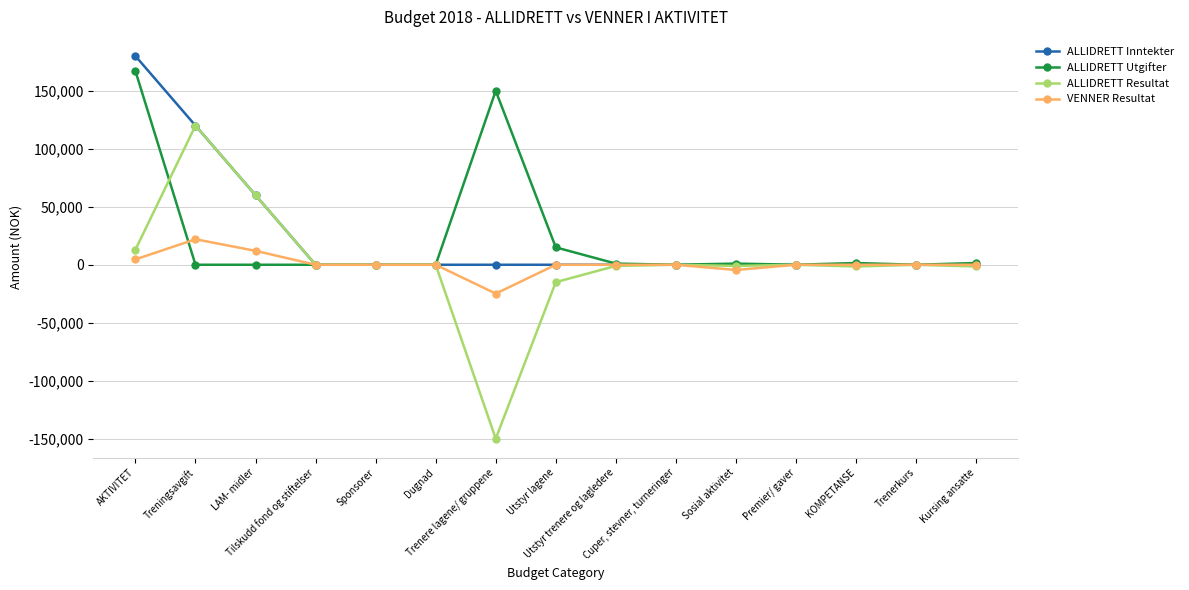

How many lines are shown in the chart?

4